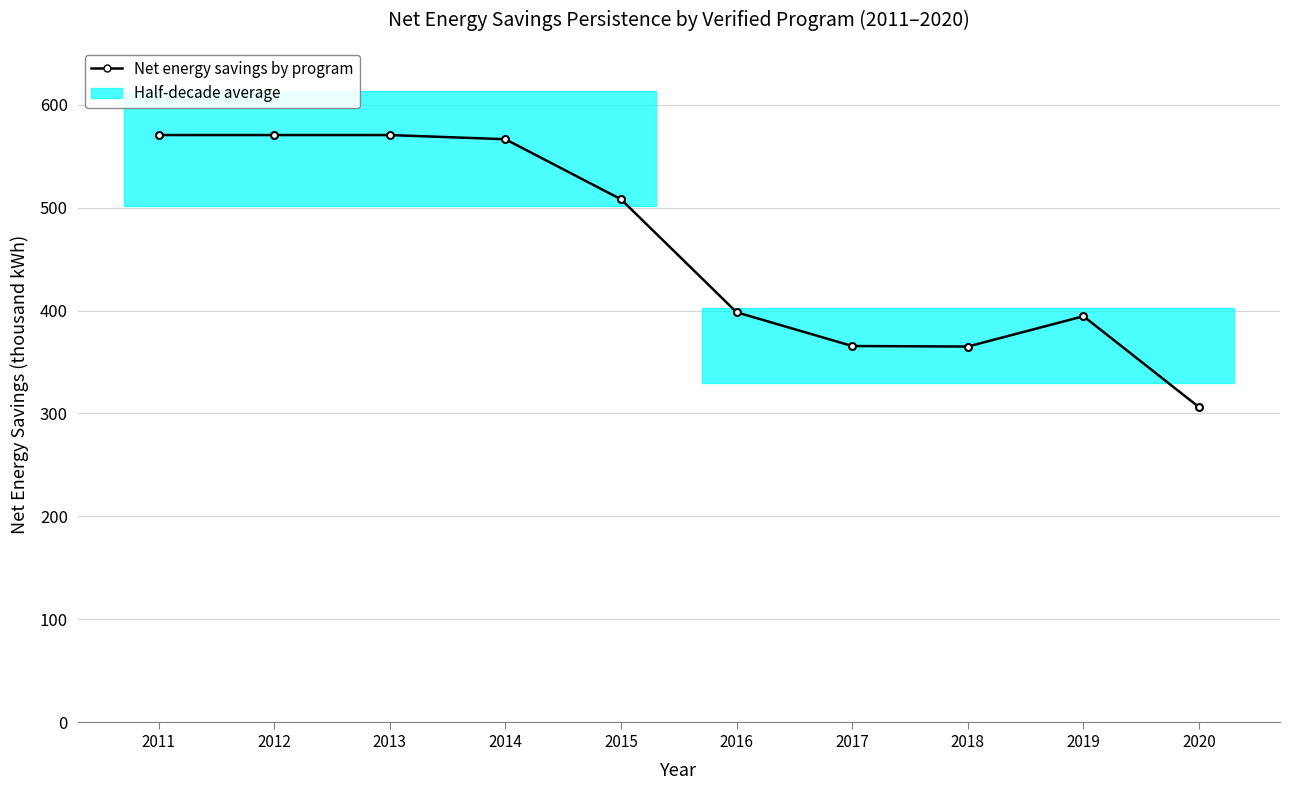

How many lines are shown in the chart?

1